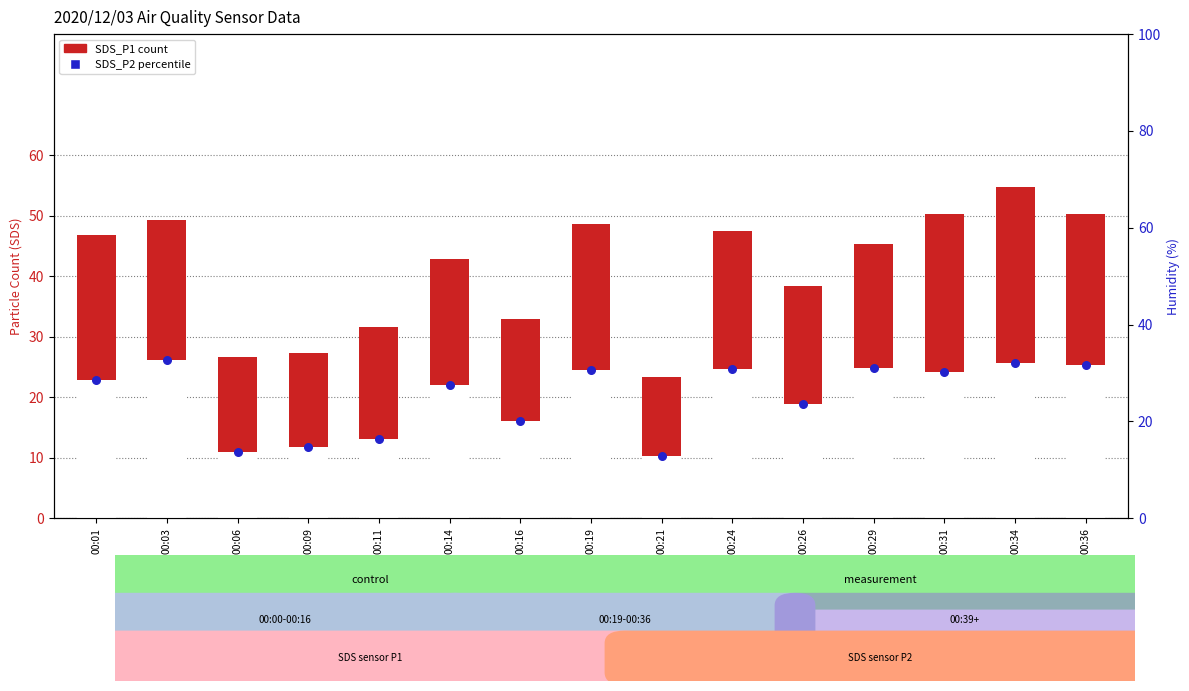

Which series contains the lowest Y value?

SDS_P2 (percentile)